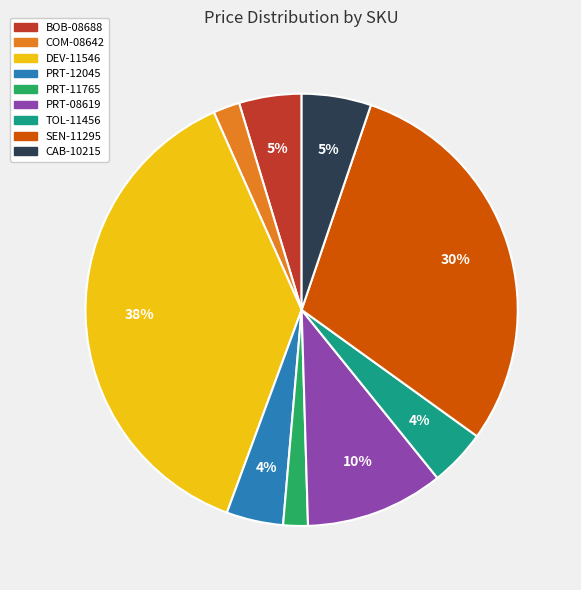

Is there any slice that represents more than half of the pie?

No